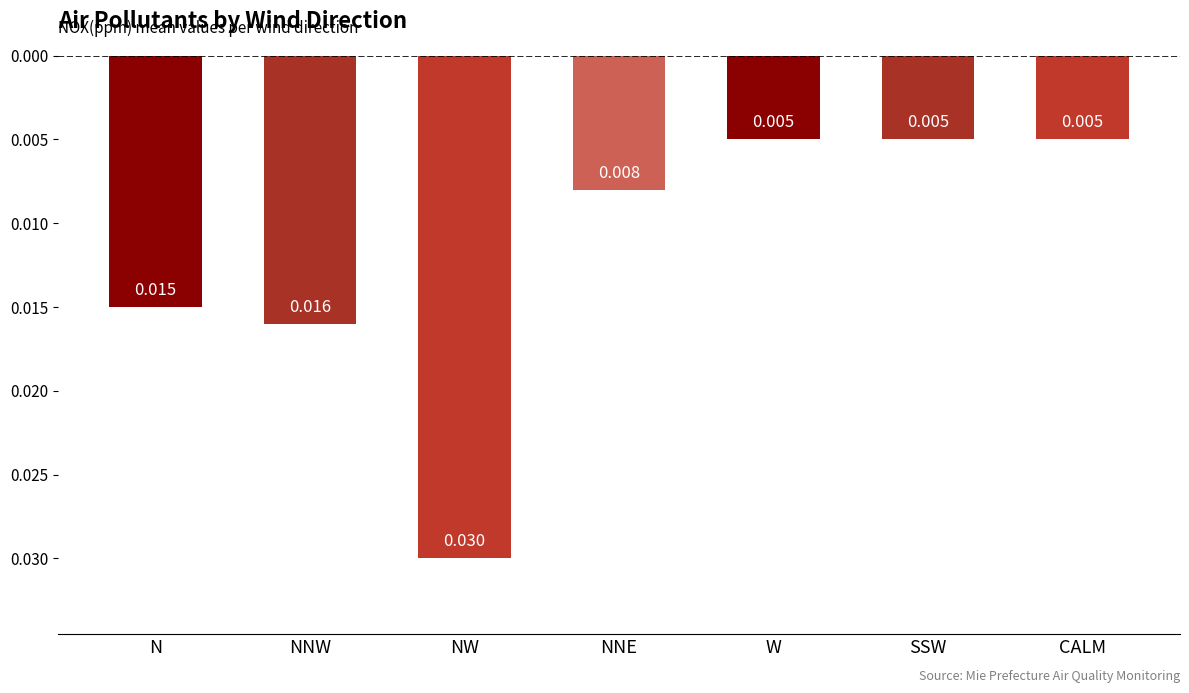

What is the label of the 7th bar from the left?

CALM